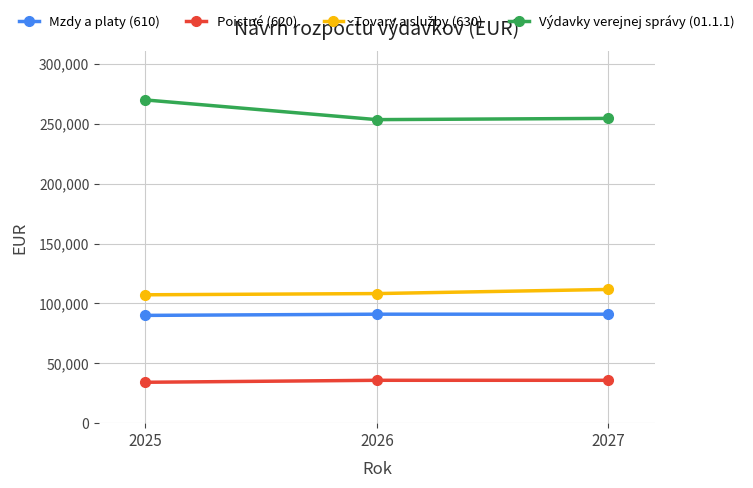

True or false: Mzdy a platy (610) has a value of 56667 at 2026.

False